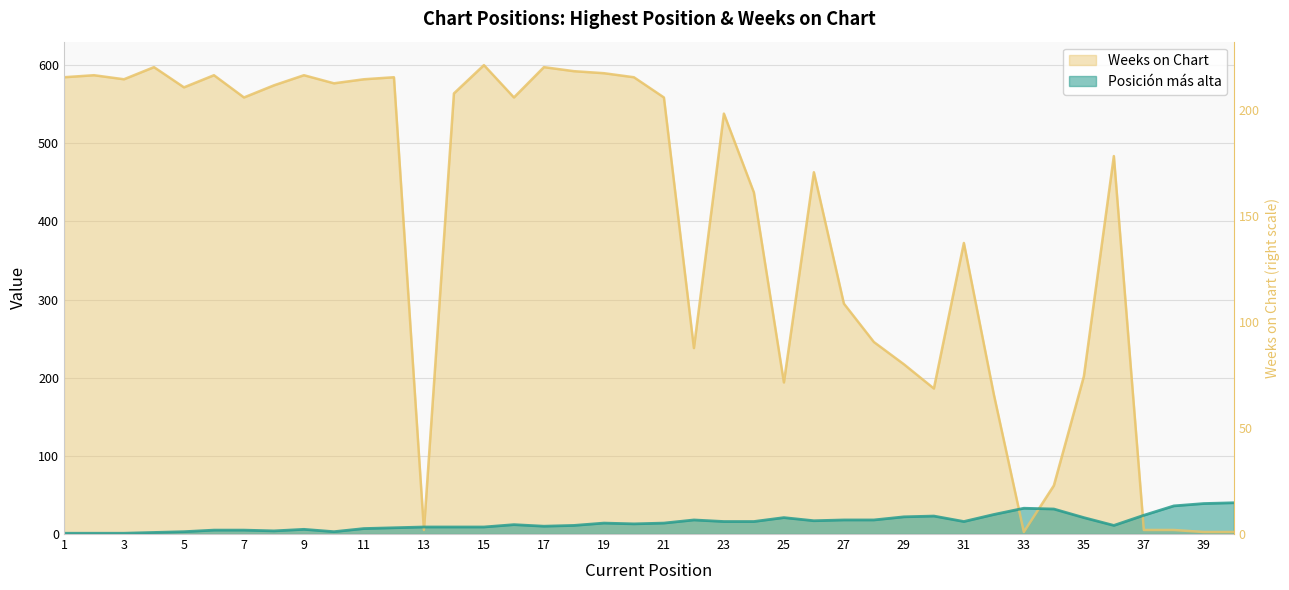

Reading left to right, extract all data points from this chart.

Posición más alta: 1=1.0	2=1.0	3=1.0	4=2.0	5=3.0	6=5.0	7=5.0	8=4.0	9=6.0	10=3.0	11=7.0	12=8.0	13=9.0	14=9.0	15=9.0	16=12.0	17=10.0	18=11.0	19=14.0	20=13.0	21=14.0	22=18.0	23=16.0	24=16.0	25=21.0	26=17.0	27=18.0	28=18.0	29=22.0	30=23.0	31=16.0	32=25.0	33=33.0	34=32.0	35=21.0	36=11.0	37=24.0	38=36.0	39=39.0	40=40.0
Weeks on Chart: 1=584.5	2=587.1	3=581.9	4=597.4	5=571.6	6=587.1	7=558.6	8=574.1	9=587.1	10=576.7	11=581.9	12=584.5	13=5.2	14=563.8	15=600.0	16=558.6	17=597.4	18=592.2	19=589.7	20=584.5	21=558.6	22=237.9	23=537.9	24=437.1	25=194.0	26=462.9	27=294.8	28=245.7	29=217.2	30=186.2	31=372.4	32=178.4	33=2.6	34=62.1	35=201.7	36=483.6	37=5.2	38=5.2	39=2.6	40=2.6